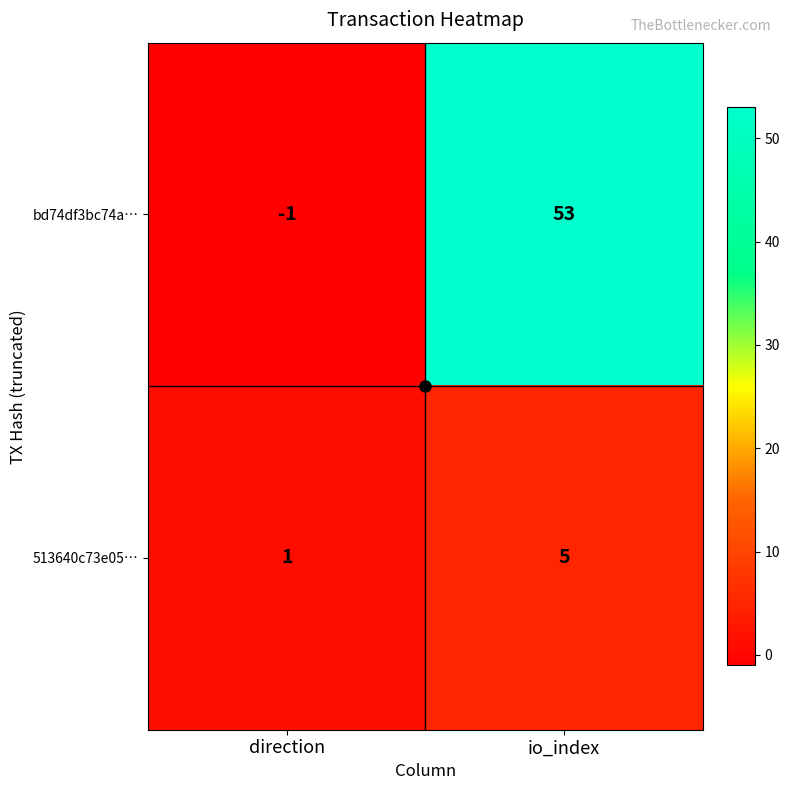

What is the difference between the maximum and minimum values in the bd74df3bc74a… series?

54